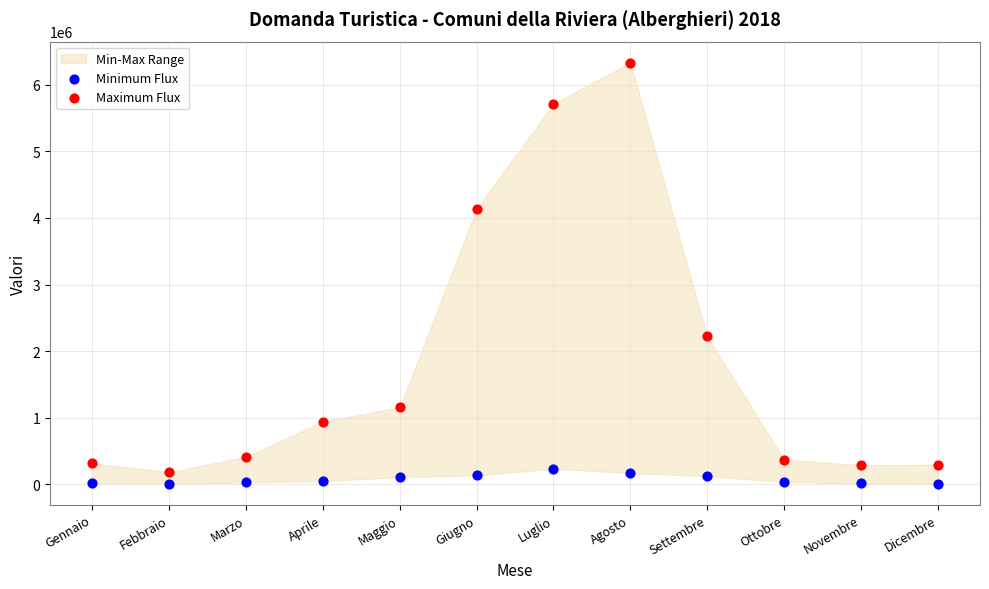

In the Maximum Flux series, what Y value is closest to 3256205?

4136688